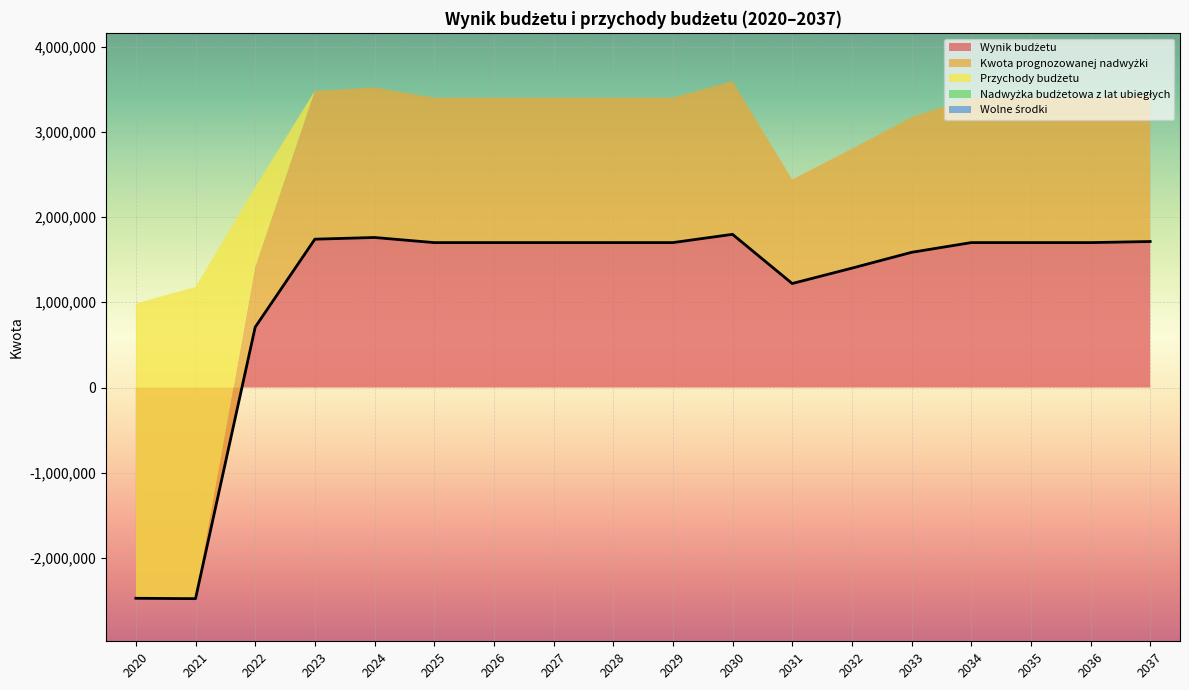

Reading left to right, what are all the values shown in this chart?

Wynik budżetu: 2020=-2472462.0	2021=-2476940.0	2022=708220.0	2023=1740000.0	2024=1760000.0	2025=1700000.0	2026=1700000.0	2027=1700000.0	2028=1700000.0	2029=1700000.0	2030=1796975.0	2031=1220000.0	2032=1400000.0	2033=1585783.2	2034=1700000.0	2035=1700000.0	2036=1700000.0	2037=1712582.0
Kwota prognozowanej nadwyżki: 2020=0.0	2021=0.0	2022=708220.0	2023=1740000.0	2024=1760000.0	2025=1700000.0	2026=1700000.0	2027=1700000.0	2028=1700000.0	2029=1700000.0	2030=1796975.0	2031=1220000.0	2032=1400000.0	2033=1585783.2	2034=1700000.0	2035=1700000.0	2036=1700000.0	2037=1712582.0
Przychody budżetu: 2020=3458448.0	2021=3656940.0	2022=931780.0	2023=0.0	2024=0.0	2025=0.0	2026=0.0	2027=0.0	2028=0.0	2029=0.0	2030=0.0	2031=0.0	2032=0.0	2033=0.0	2034=0.0	2035=0.0	2036=0.0	2037=0.0
Nadwyżka budżetowa z lat ubiegłych: 2020=0.0	2021=0.0	2022=0.0	2023=0.0	2024=0.0	2025=0.0	2026=0.0	2027=0.0	2028=0.0	2029=0.0	2030=0.0	2031=0.0	2032=0.0	2033=0.0	2034=0.0	2035=0.0	2036=0.0	2037=0.0
Wolne środki: 2020=0.0	2021=0.0	2022=0.0	2023=0.0	2024=0.0	2025=0.0	2026=0.0	2027=0.0	2028=0.0	2029=0.0	2030=0.0	2031=0.0	2032=0.0	2033=0.0	2034=0.0	2035=0.0	2036=0.0	2037=0.0